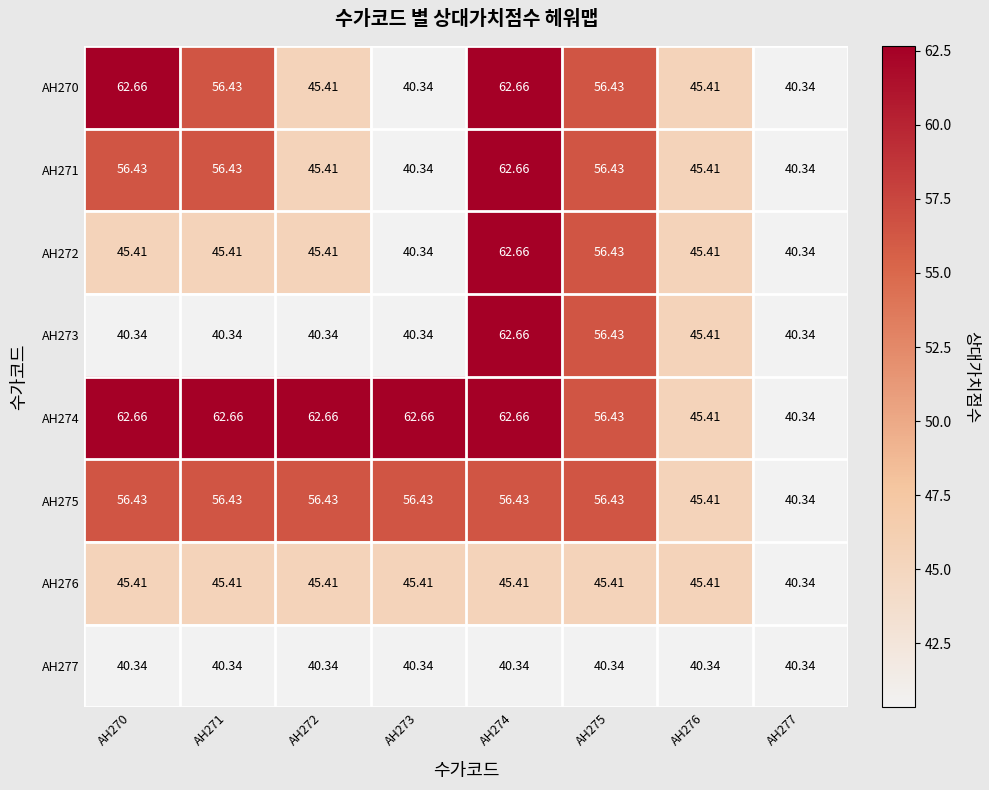

Is the value of AH272 at AH270 greater than the value of AH274 at AH275?

No